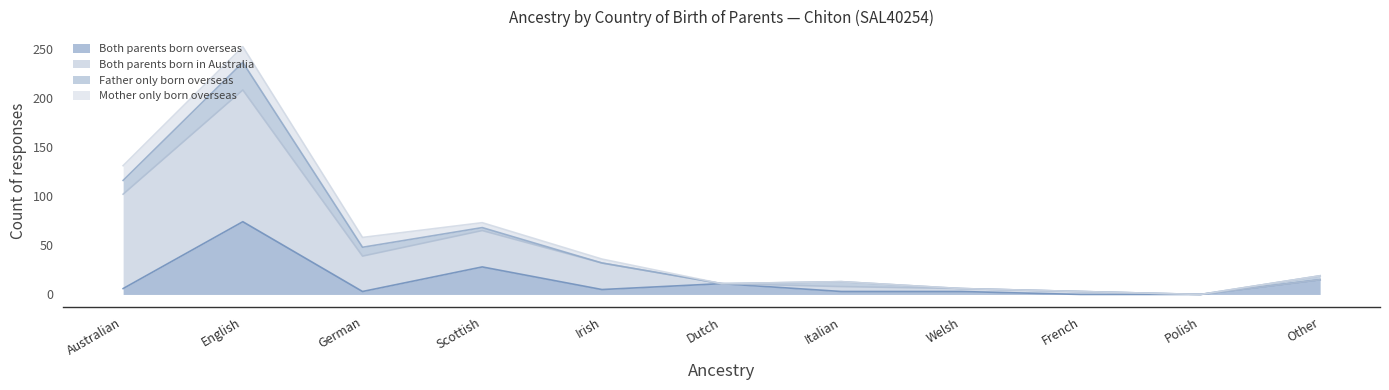

Read the Both parents born overseas value at English.

74